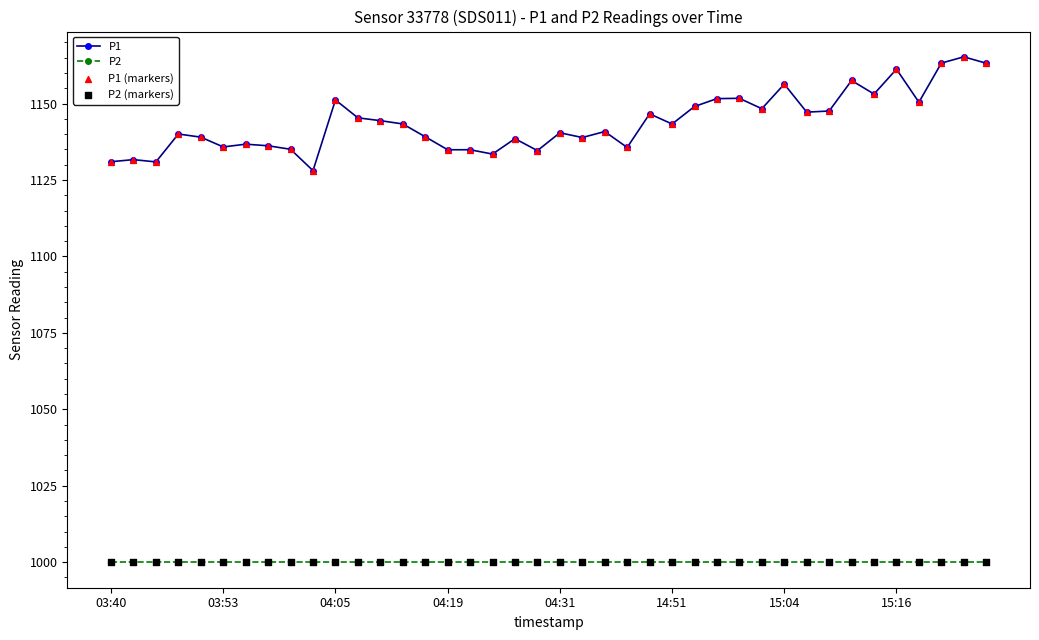

At how many categories does at least one series exceed 1056?

40